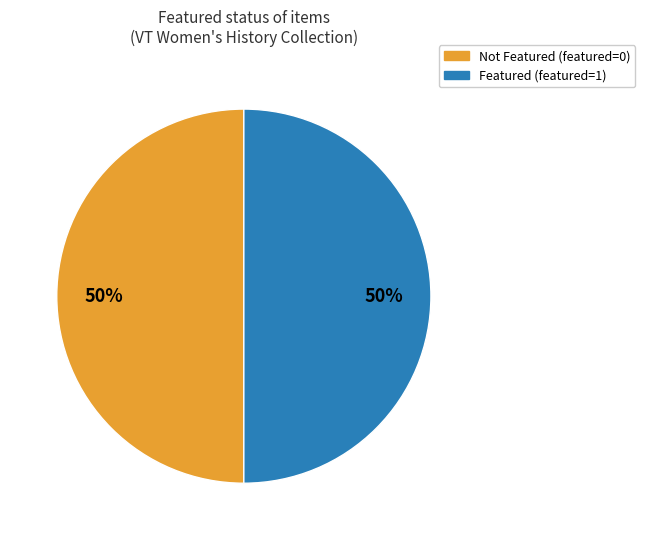

To the nearest percent, what is the average slice percentage?

50%